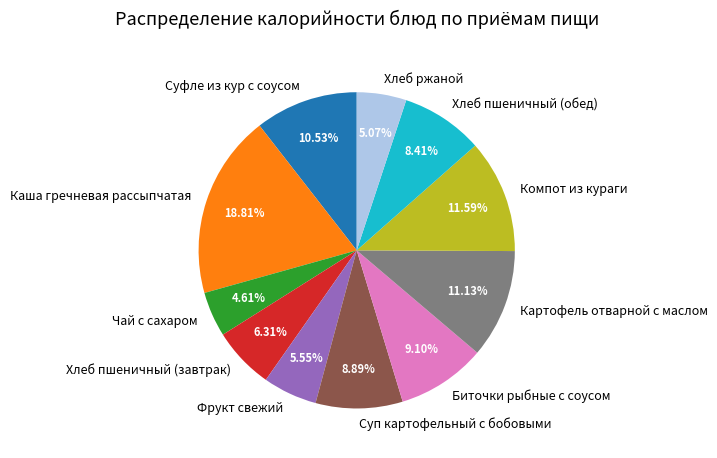

Is there a majority slice in this chart?

No